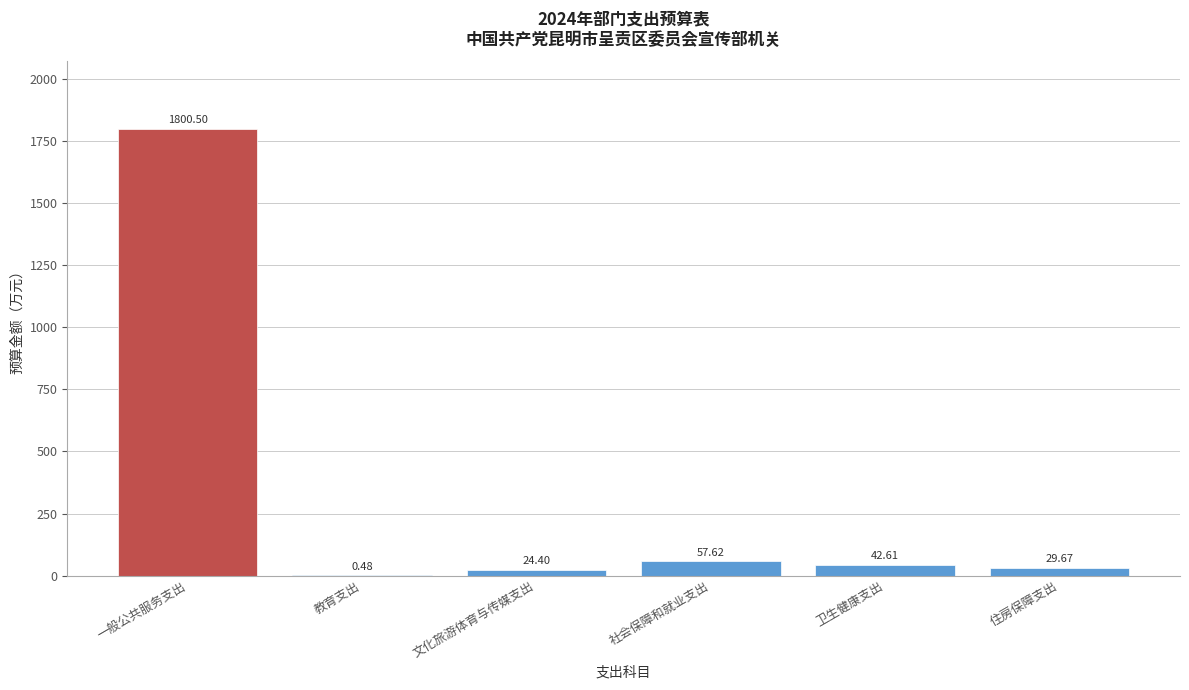

Which label corresponds to the largest value in the chart?

一般公共服务支出